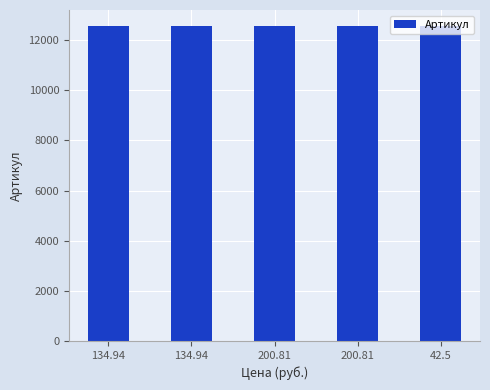

Approximately how many times larger is the value at 134.94 compared to 200.81?

1.0